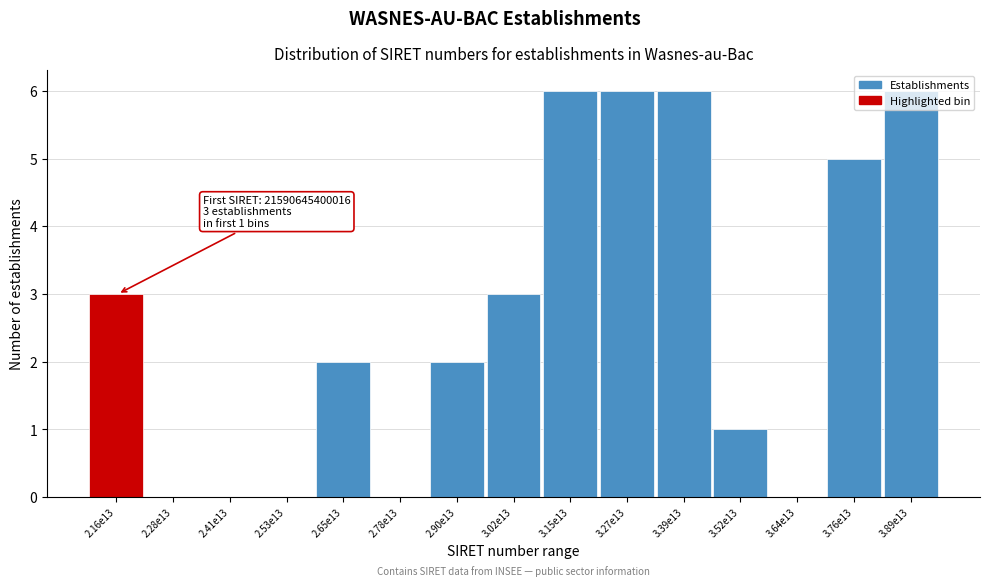

What is the change in value from 3.02e13 to 3.64e13?

-3